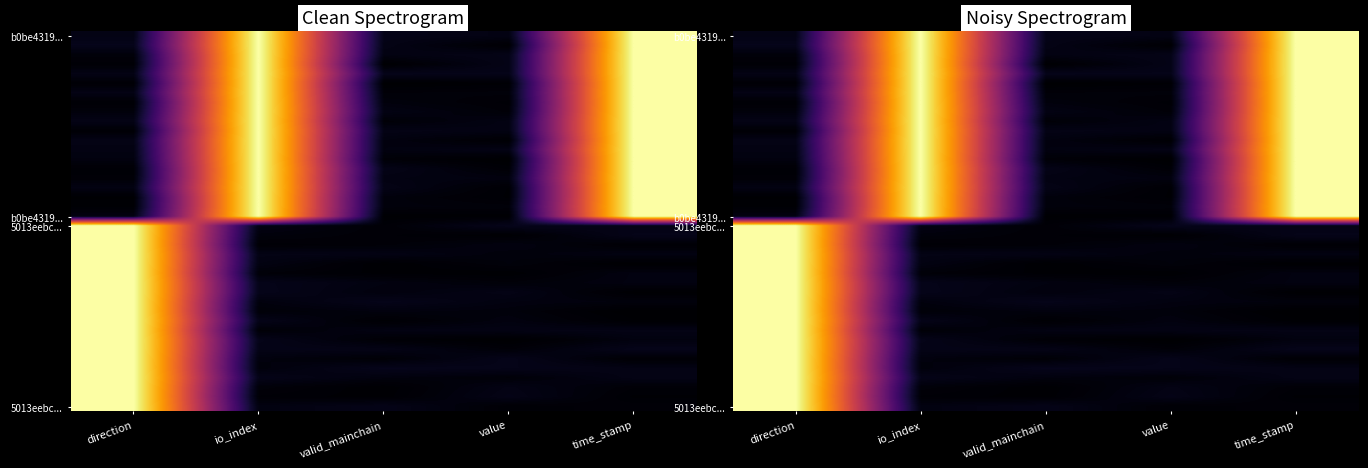

What is the spread (max minus min) of values at time_stamp?

1.0